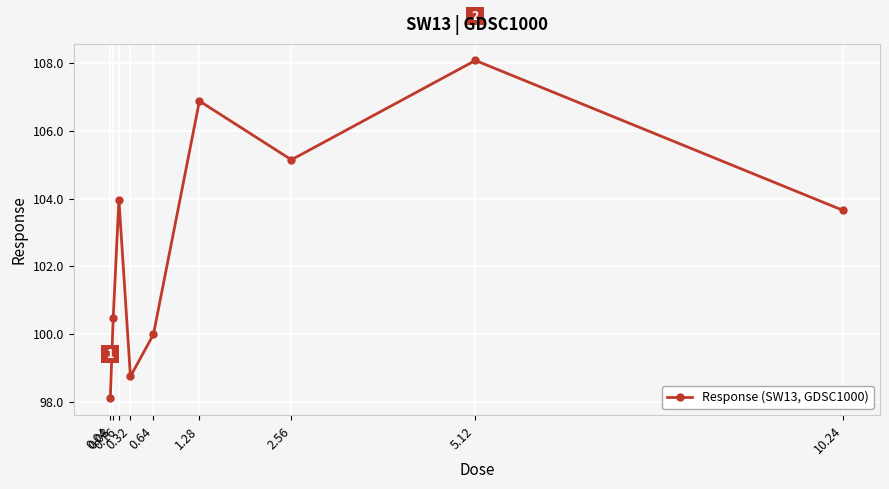

Approximately how many times larger is the value at 0.04 compared to 1.28?

0.9